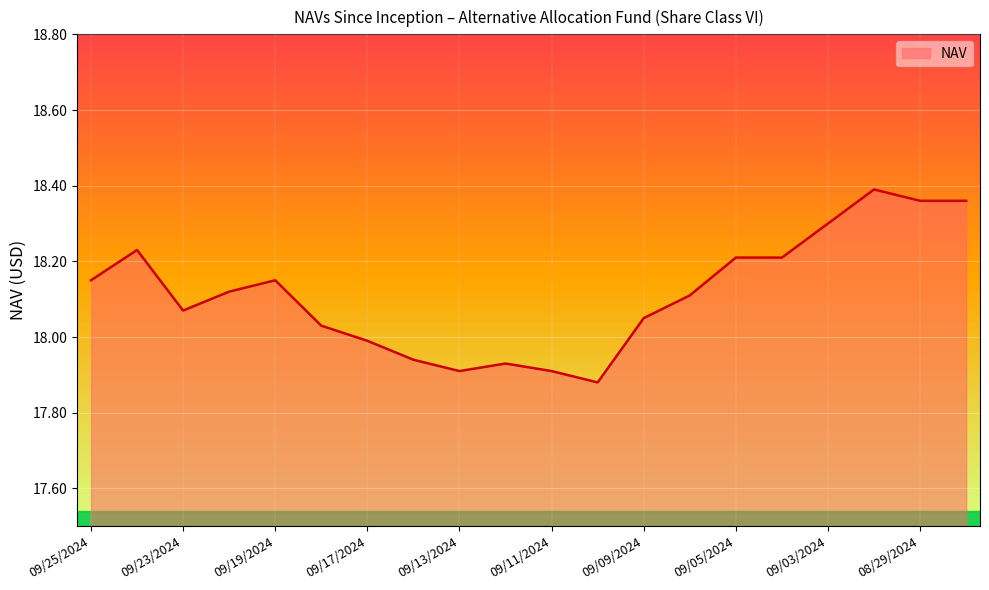

What is the difference between the maximum and minimum values?

0.5